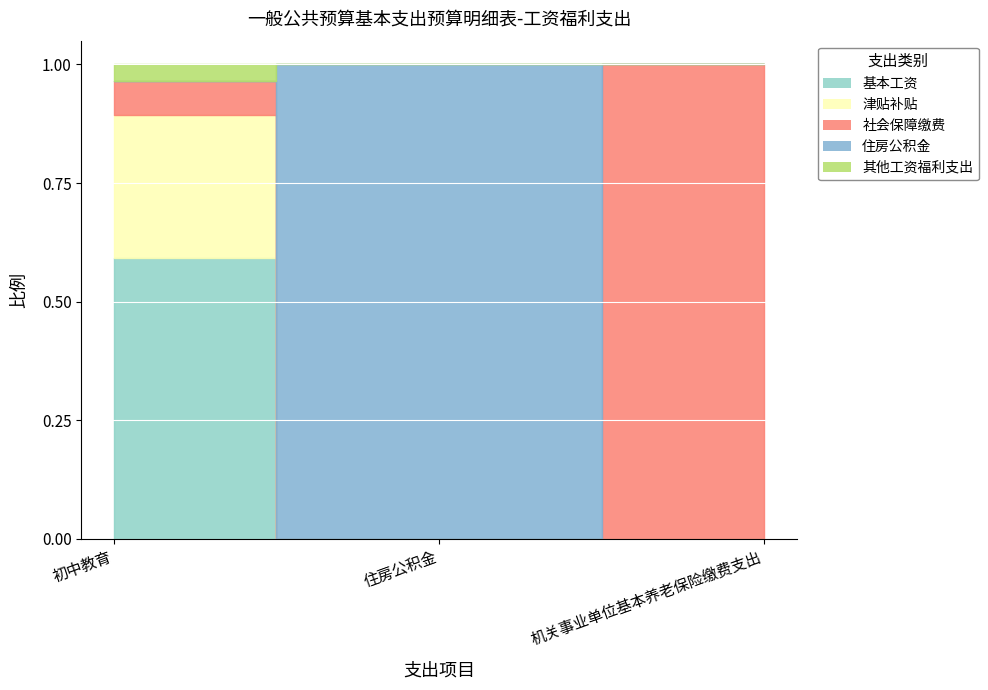

What position from the left is 住房公积金?

2